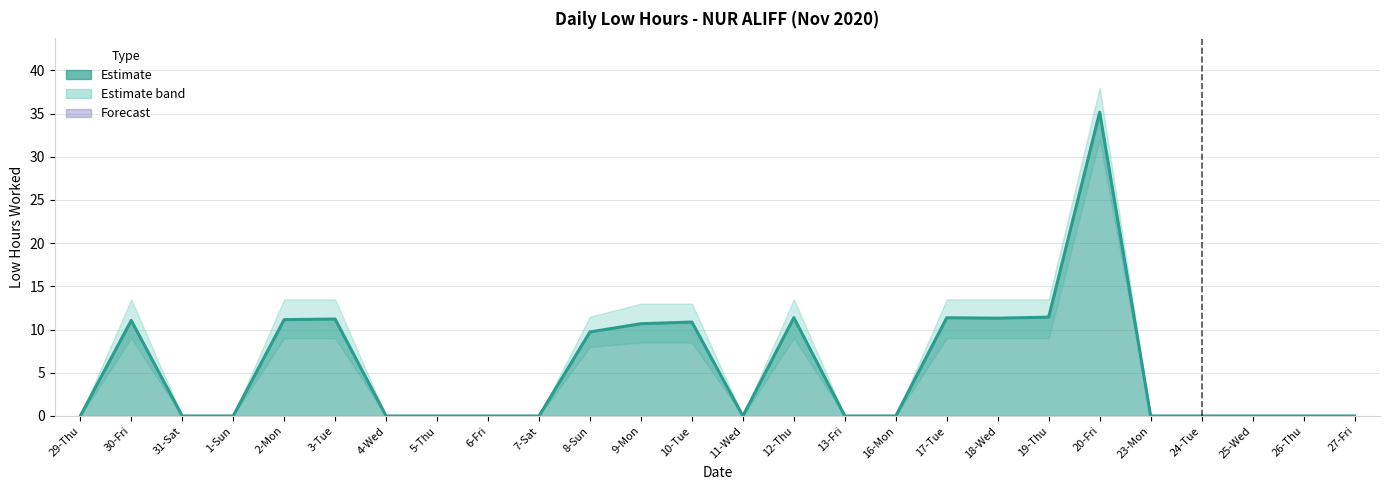

What position from the right is 19-Thu?

7